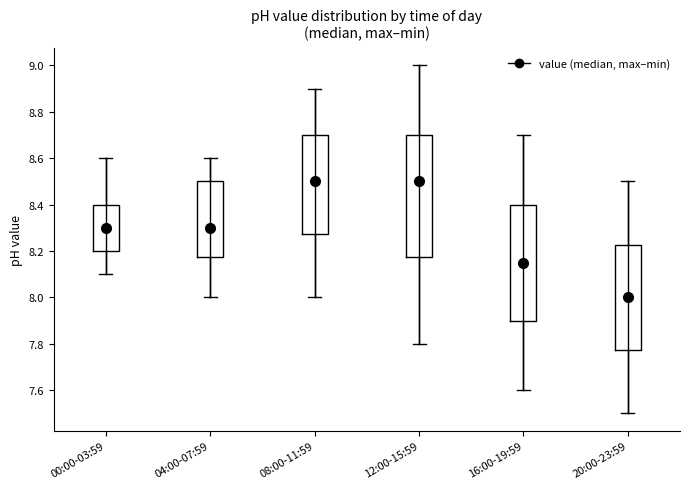

Reading left to right, transcribe this box plot: for each box, give where its median line is, the range the box spans, and where its two whiskers end, as read against the y-axis. The values are not printed on the chart, so give them approximately, as read against the axis.

00:00-03:59: median 8.30, box 8.20 to 8.40, whiskers 8.10 to 8.60
04:00-07:59: median 8.30, box 8.18 to 8.50, whiskers 8.00 to 8.60
08:00-11:59: median 8.50, box 8.28 to 8.70, whiskers 8.00 to 8.90
12:00-15:59: median 8.50, box 8.18 to 8.70, whiskers 7.80 to 9.00
16:00-19:59: median 8.16, box 7.90 to 8.40, whiskers 7.60 to 8.70
20:00-23:59: median 8.00, box 7.78 to 8.22, whiskers 7.50 to 8.50